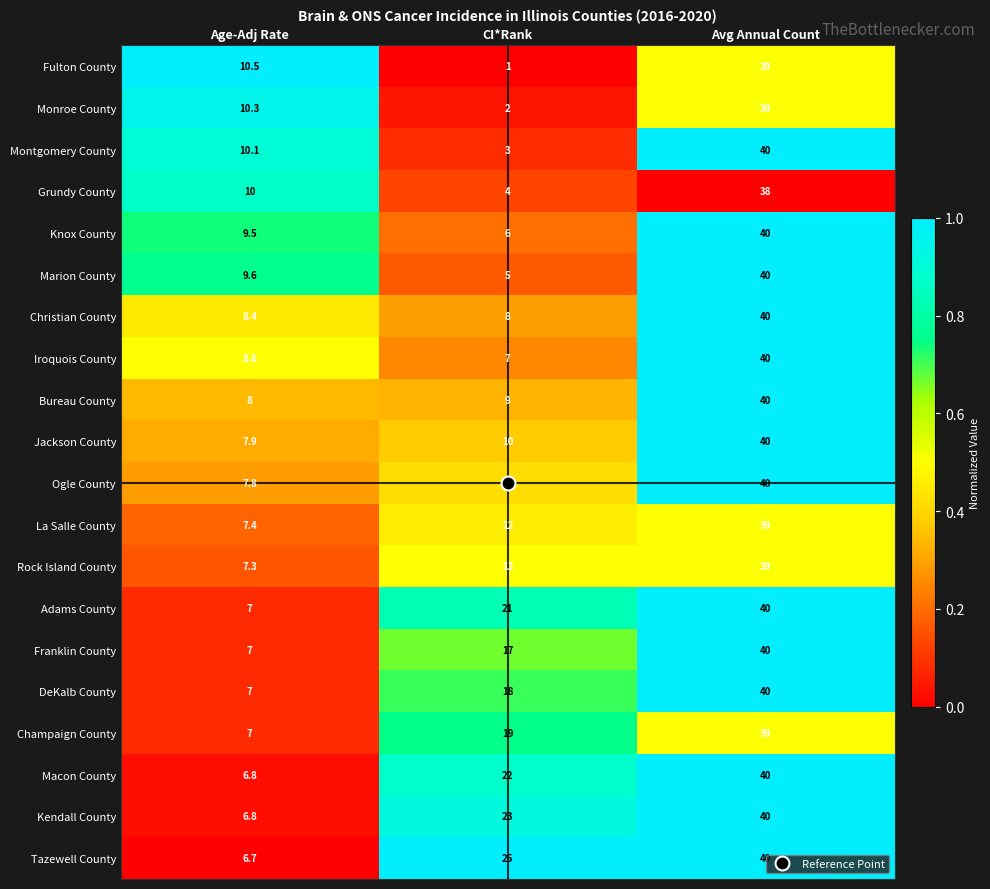

At which label is Ogle County closest to 23?

CI*Rank